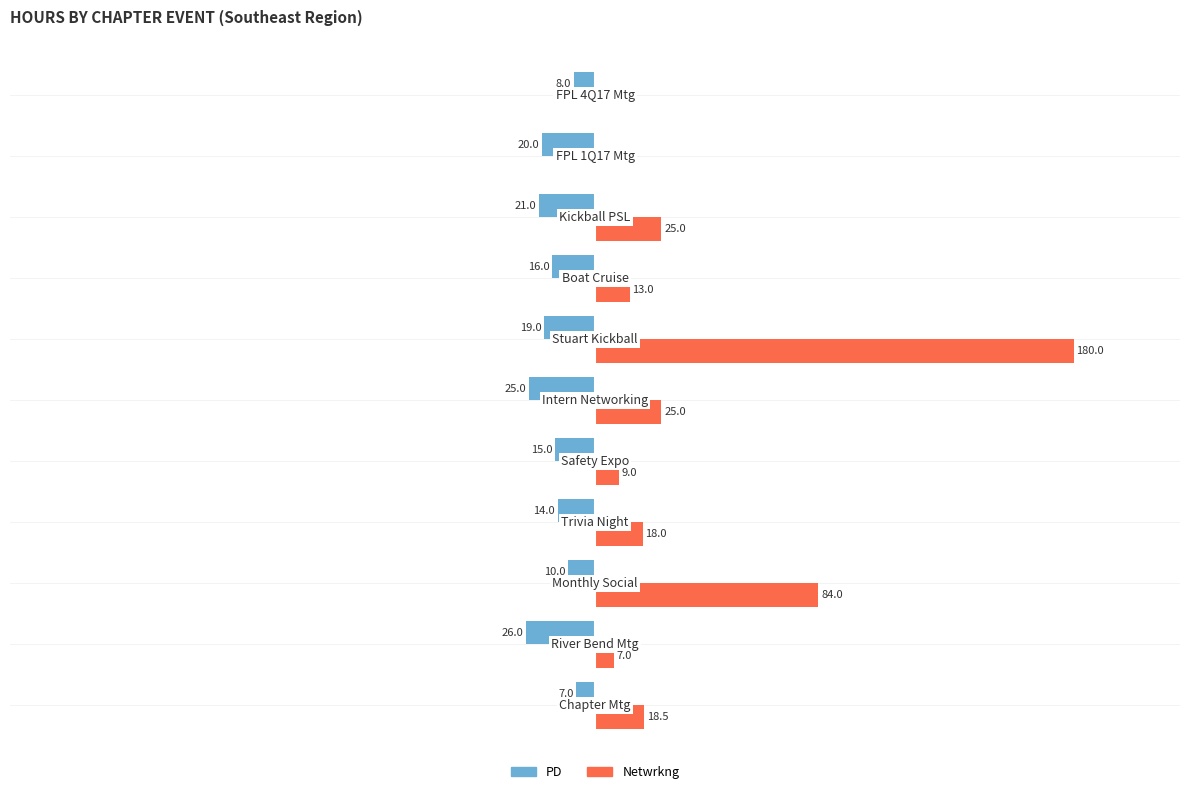

Which series has the largest total across all categories?

Netwrkng